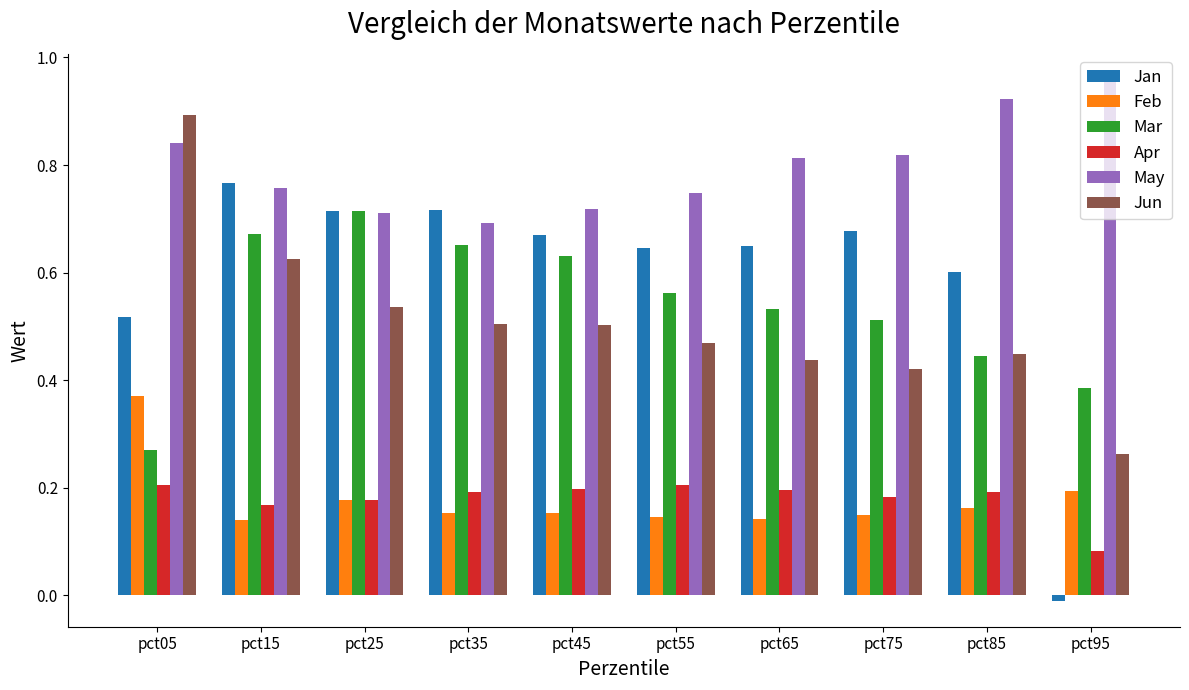

How many values in the Jan series are below 0?

1